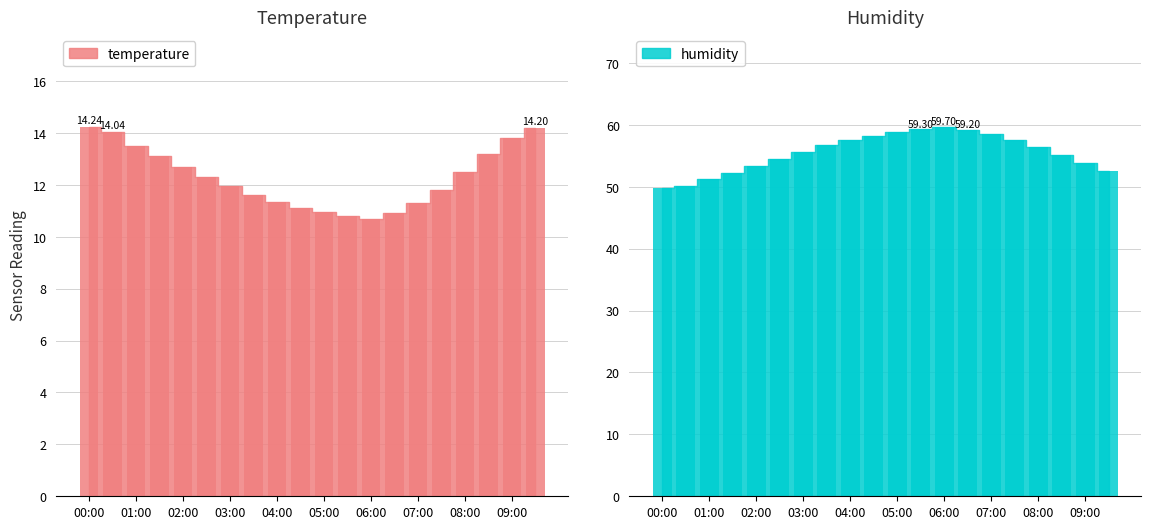

What is the total value across all series at 00:00?

64.1